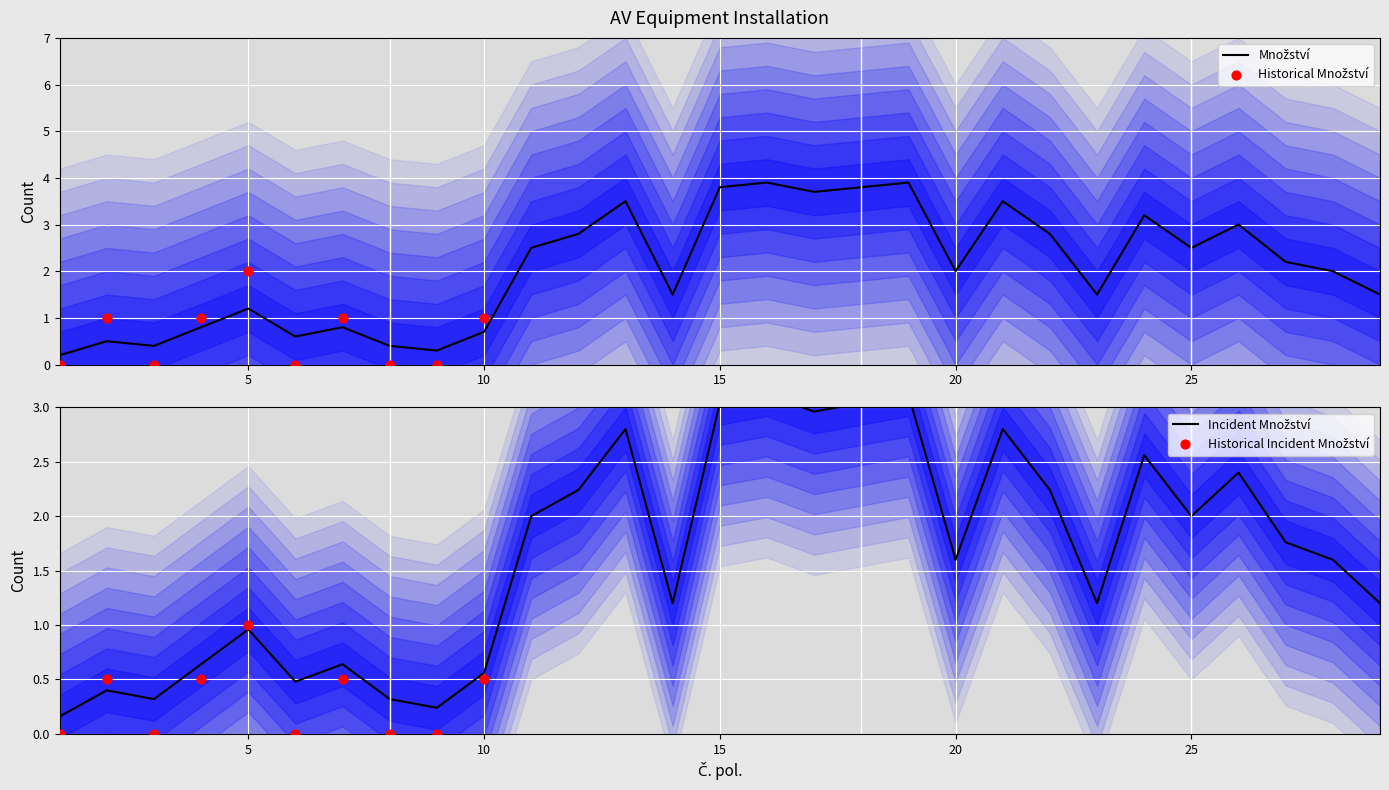

What is the change in value from 10 to 11?

+1.8